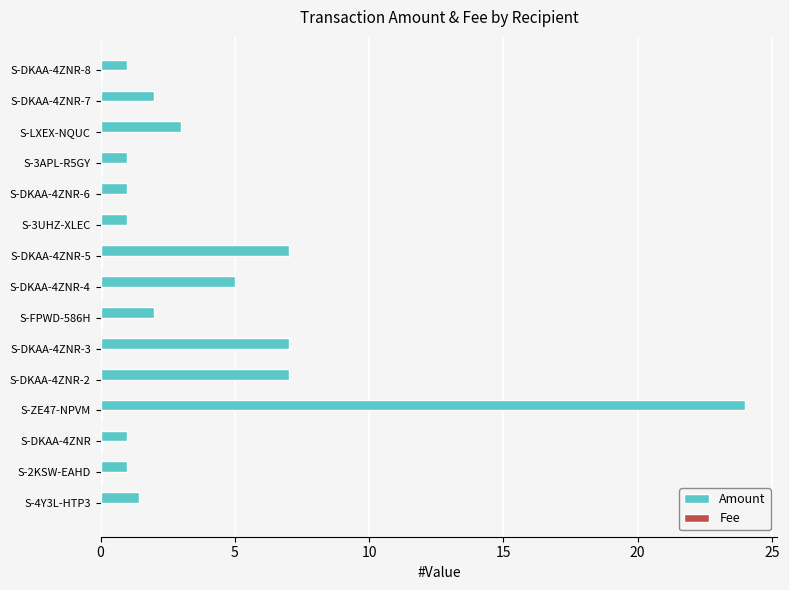

At which category is the sum across all series the highest?

S-ZE47-NPVM